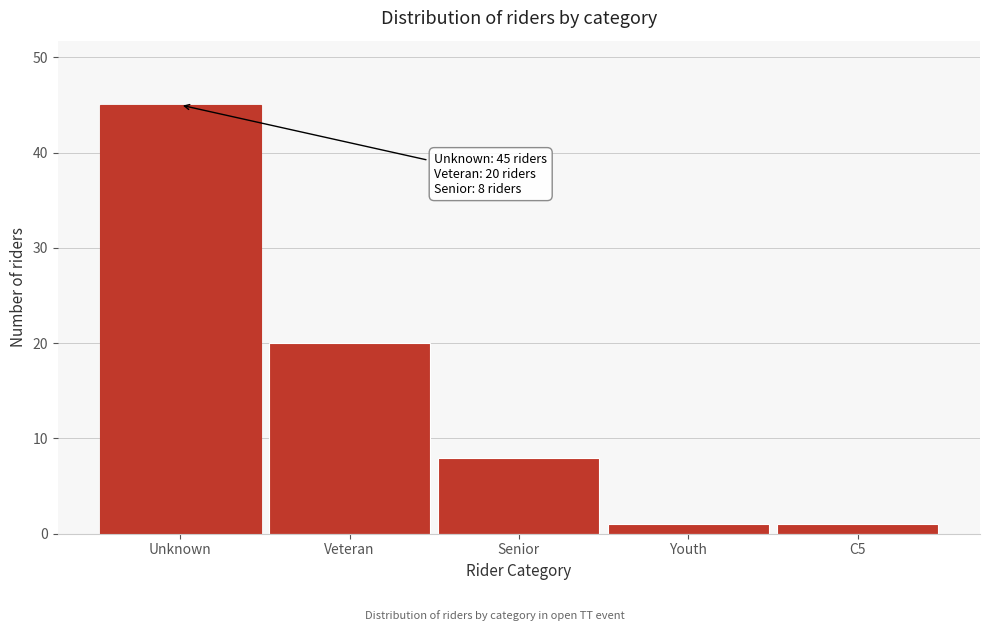

Reading left to right, transcribe all the data shown in this chart.

45	20	8	1	1